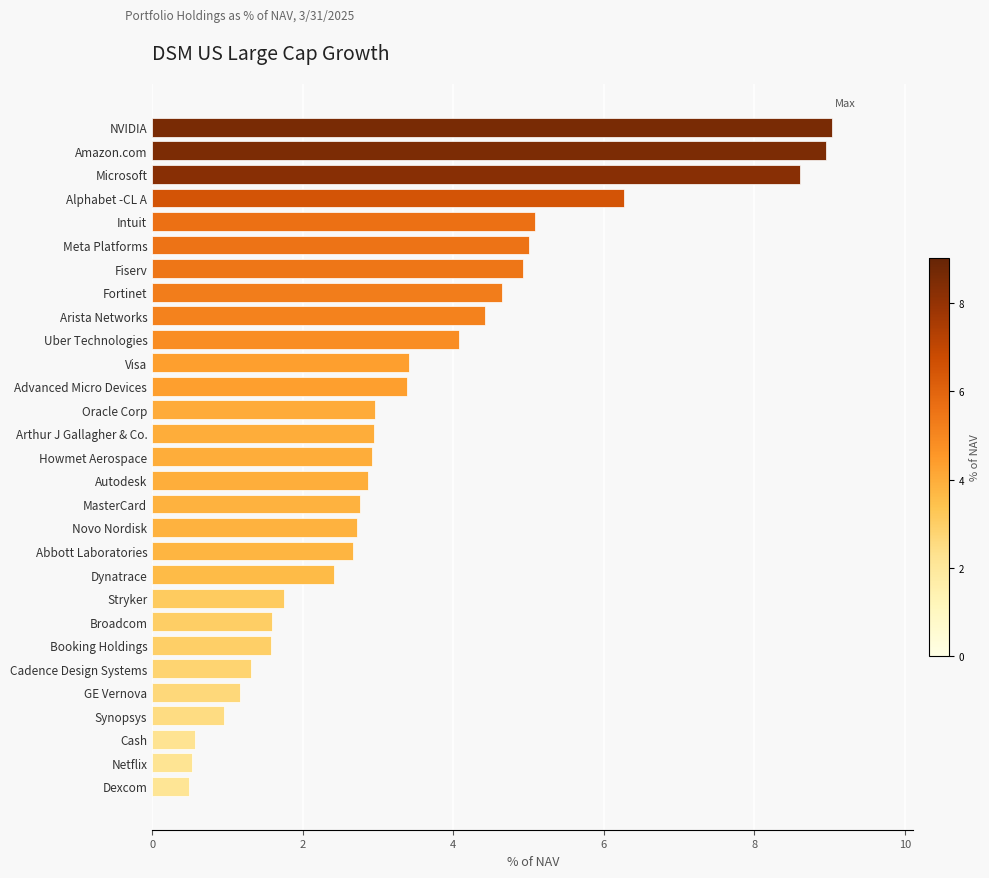

Count the number of data series in this chart.

1